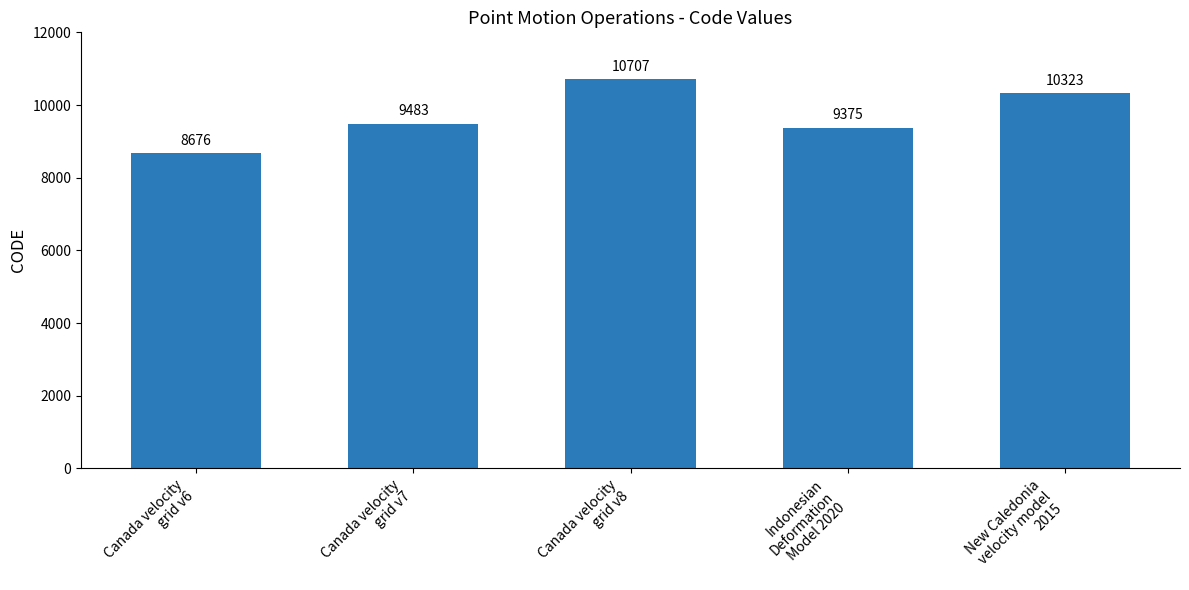

Rank the categories by value from lowest to highest.

Canada velocity
grid v6, Indonesian
Deformation
Model 2020, Canada velocity
grid v7, New Caledonia
velocity model
2015, Canada velocity
grid v8